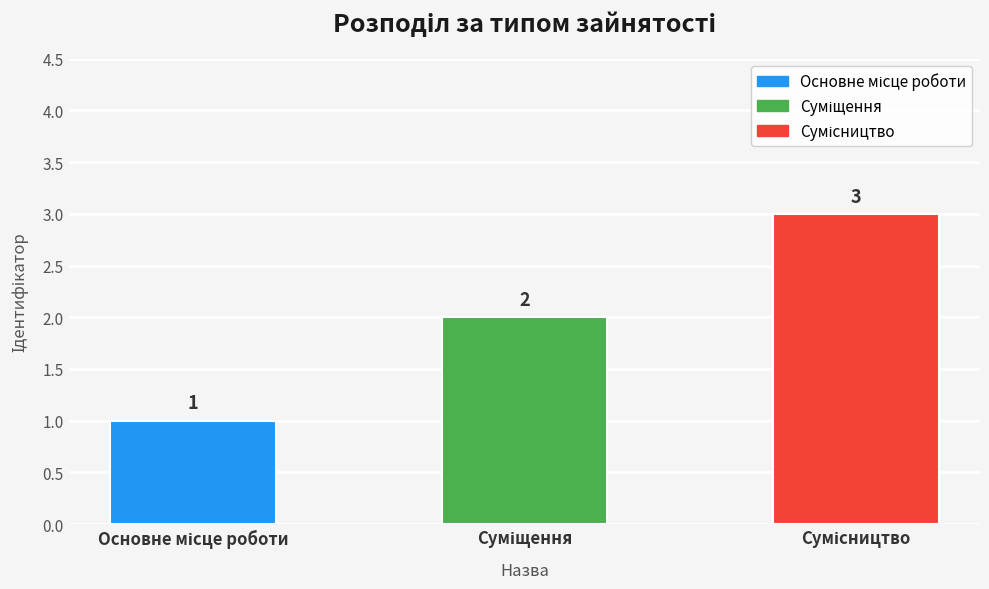

Count the values in the range 1 to 3.

3